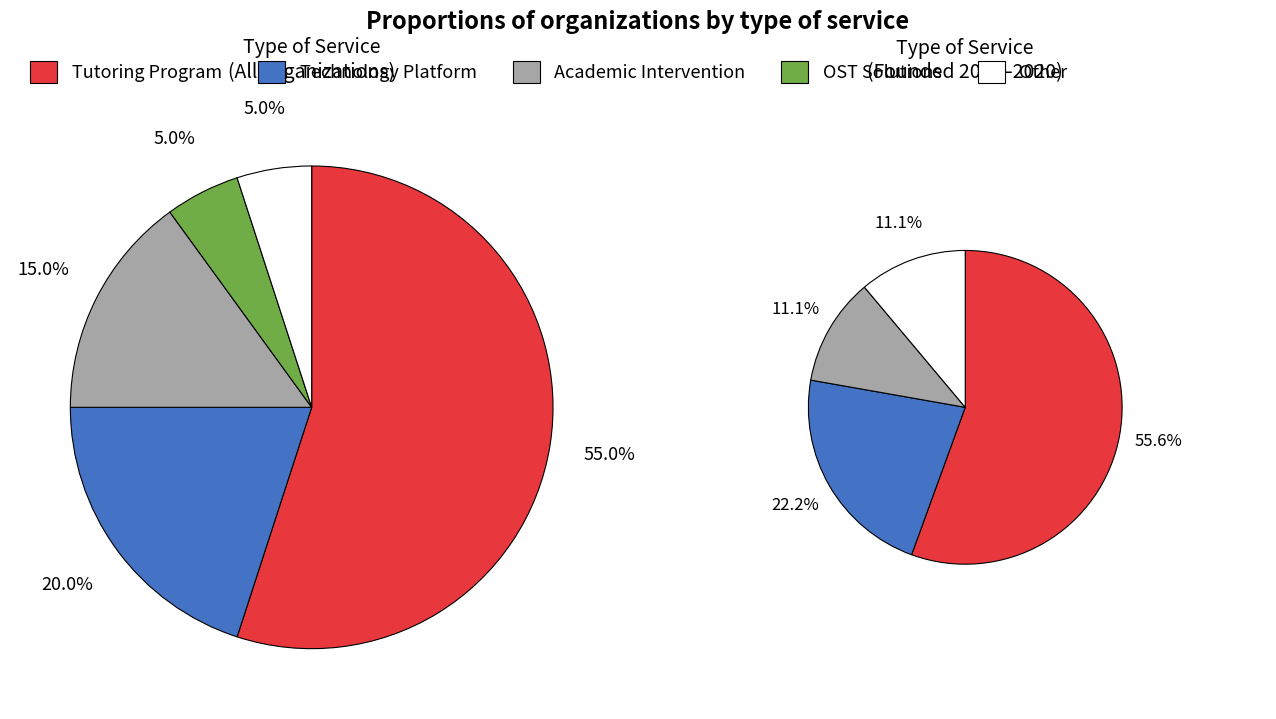

What is the smallest slice in the pie chart?

OST Solutions